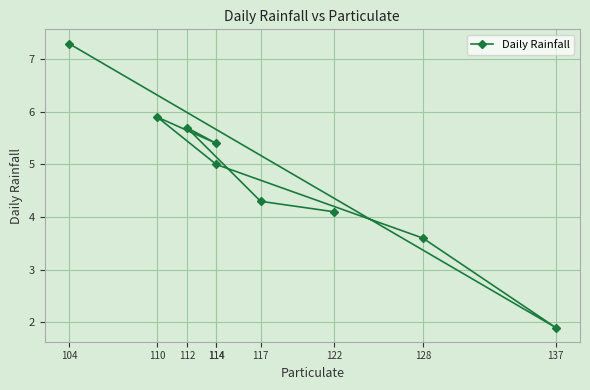

How many categories are shown in the chart?

9